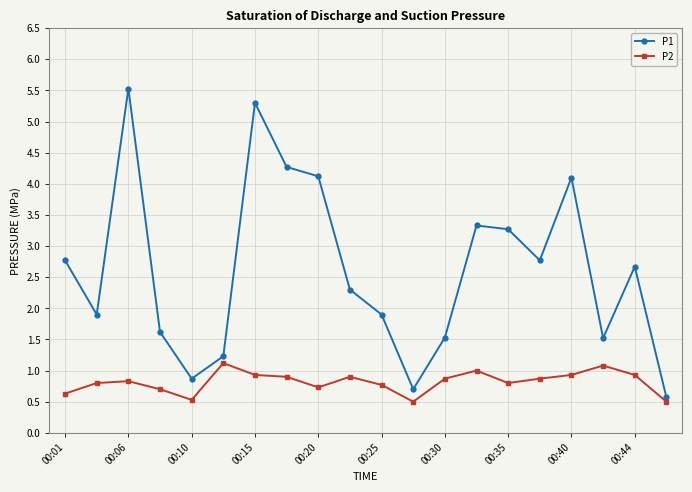

What is the difference between the second highest and second lowest values in the P2 series?

0.6